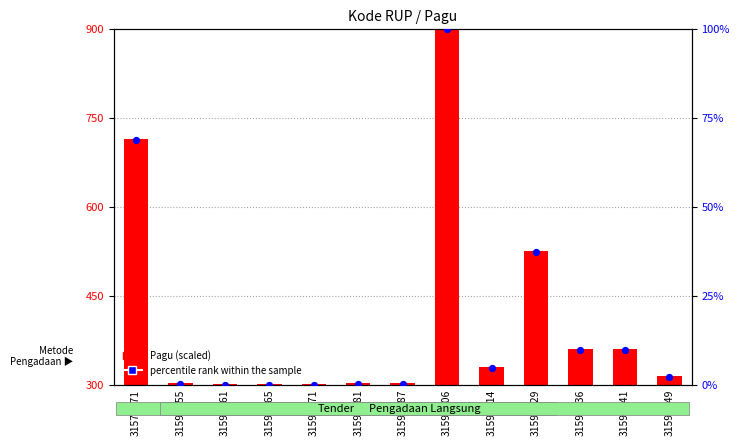

Which series has the largest total across all categories?

Pagu (scaled)